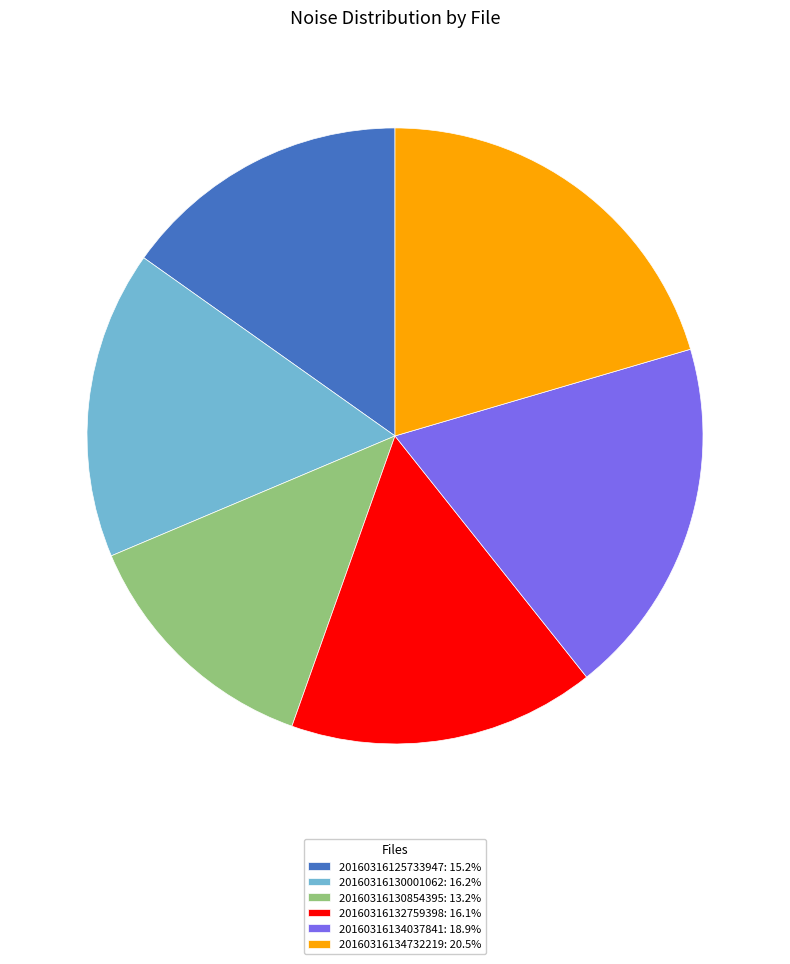

Which slice is the smallest?

20160316130854395